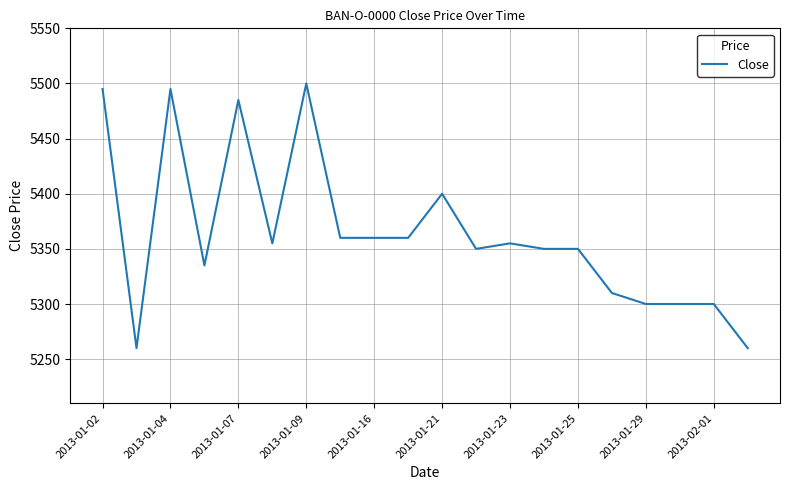

What is the greatest value displayed?

5500